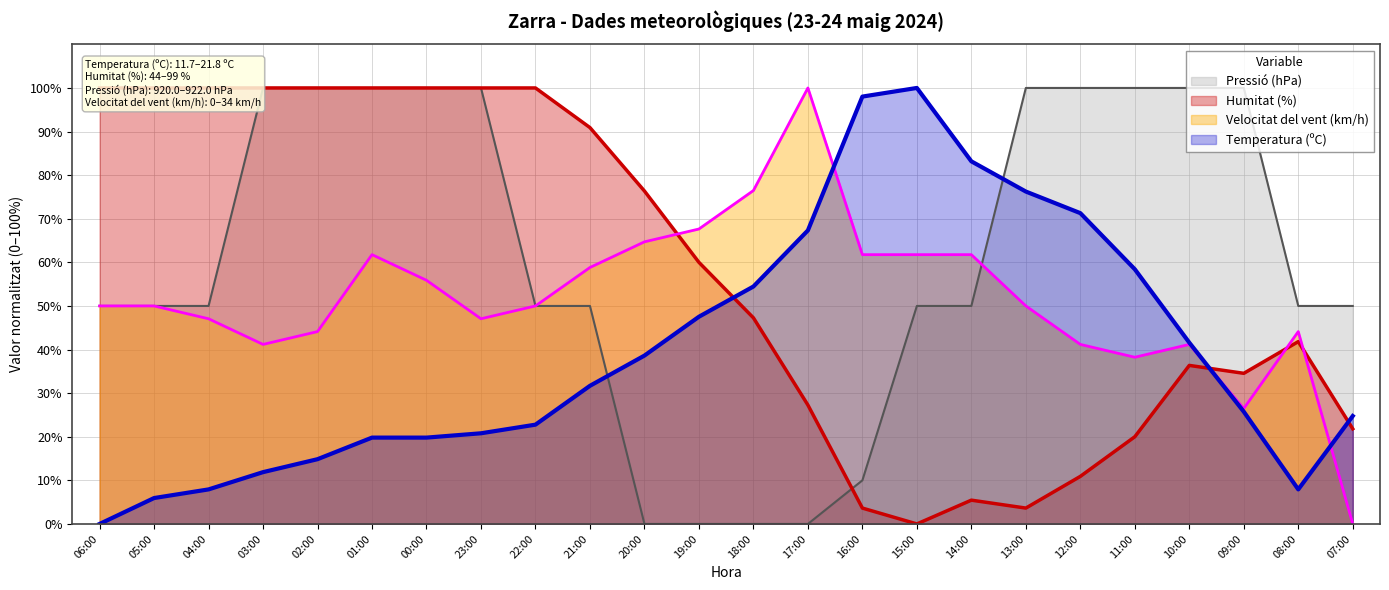

Rank the series at 05:00 from highest to lowest value.

Humitat (%), Pressió (hPa), Velocitat del vent (km/h), Temperatura (ºC)